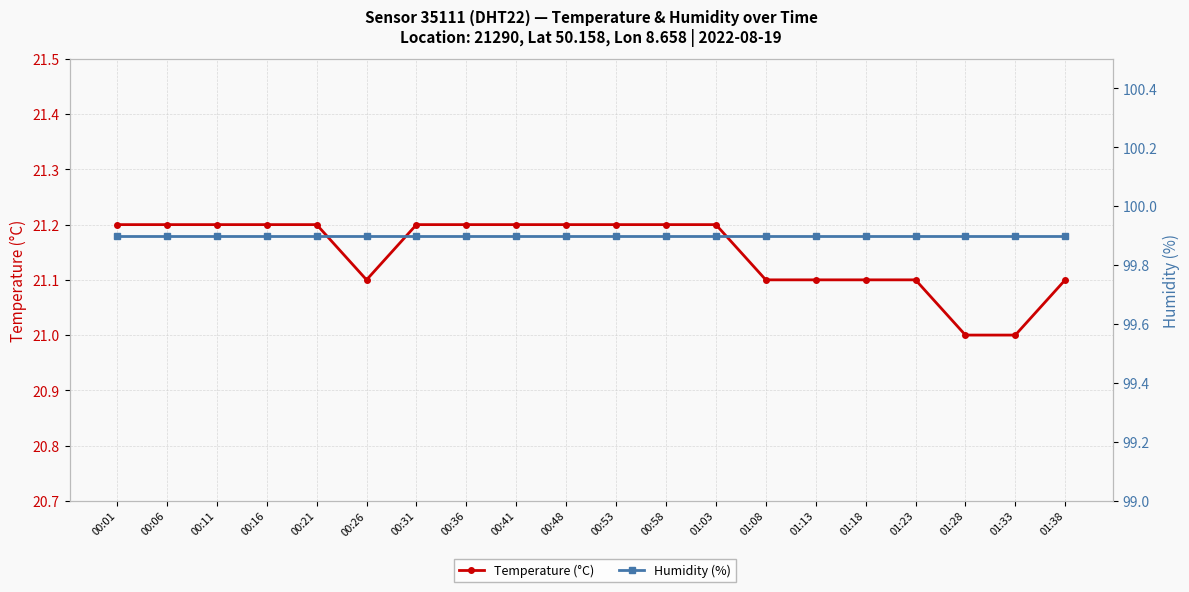

What is the value of the Humidity (%) point at the 5th from the left?

99.9